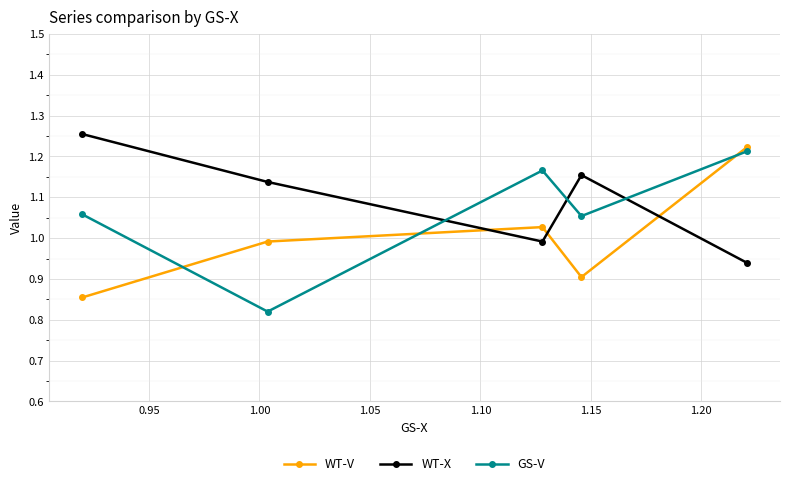

In GS-V, how many points are lower than both neighbors (excluding endpoints)?

2